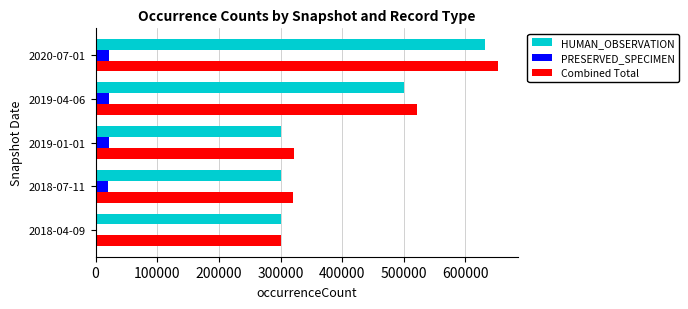

At which category is the sum across all series the highest?

2020-07-01